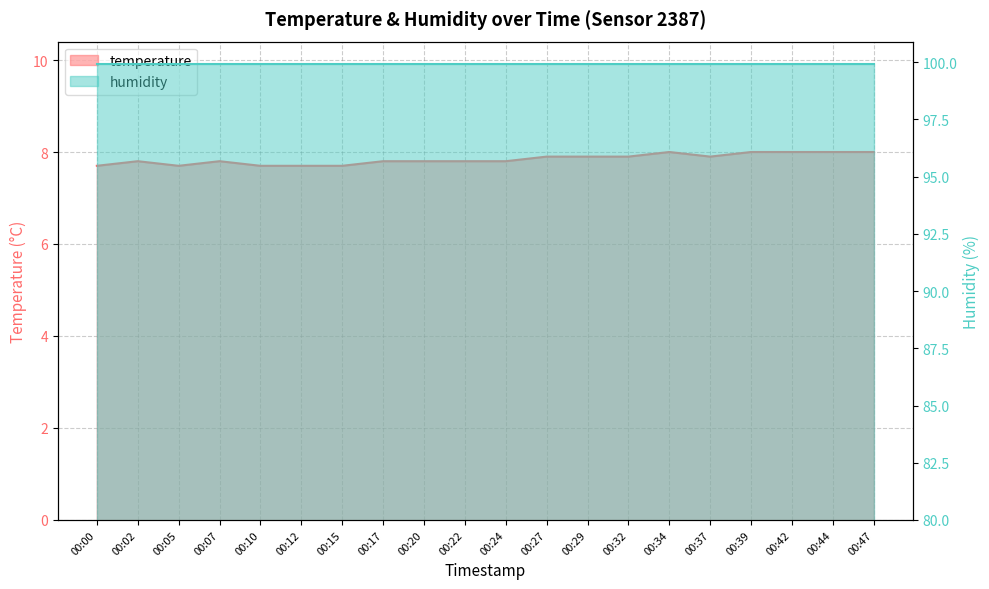

List the labels in order of value, largest first.

00:34, 00:39, 00:42, 00:44, 00:47, 00:27, 00:29, 00:32, 00:37, 00:02, 00:07, 00:17, 00:20, 00:22, 00:24, 00:00, 00:05, 00:10, 00:12, 00:15